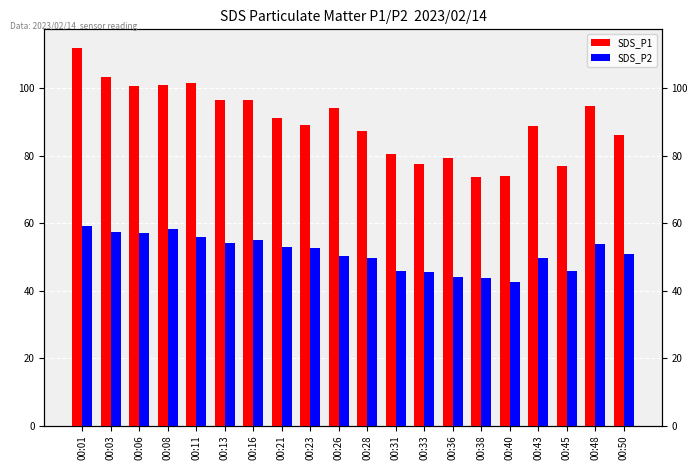

The value of SDS_P2 at 00:45 is 45.7. True or false?

True